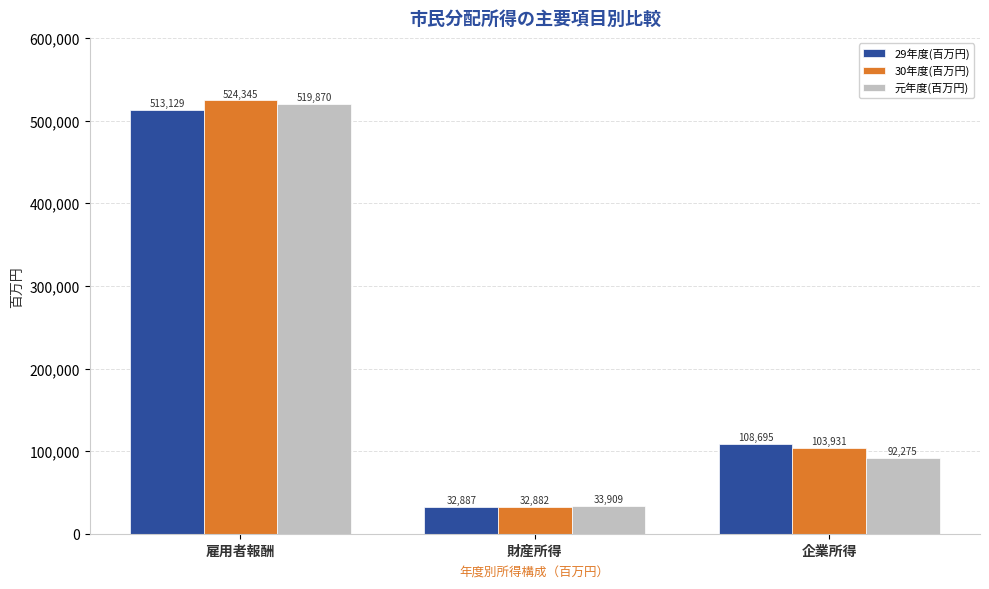

Is the value of 29年度(百万円) at 財産所得 greater than the value of 30年度(百万円) at 財産所得?

Yes